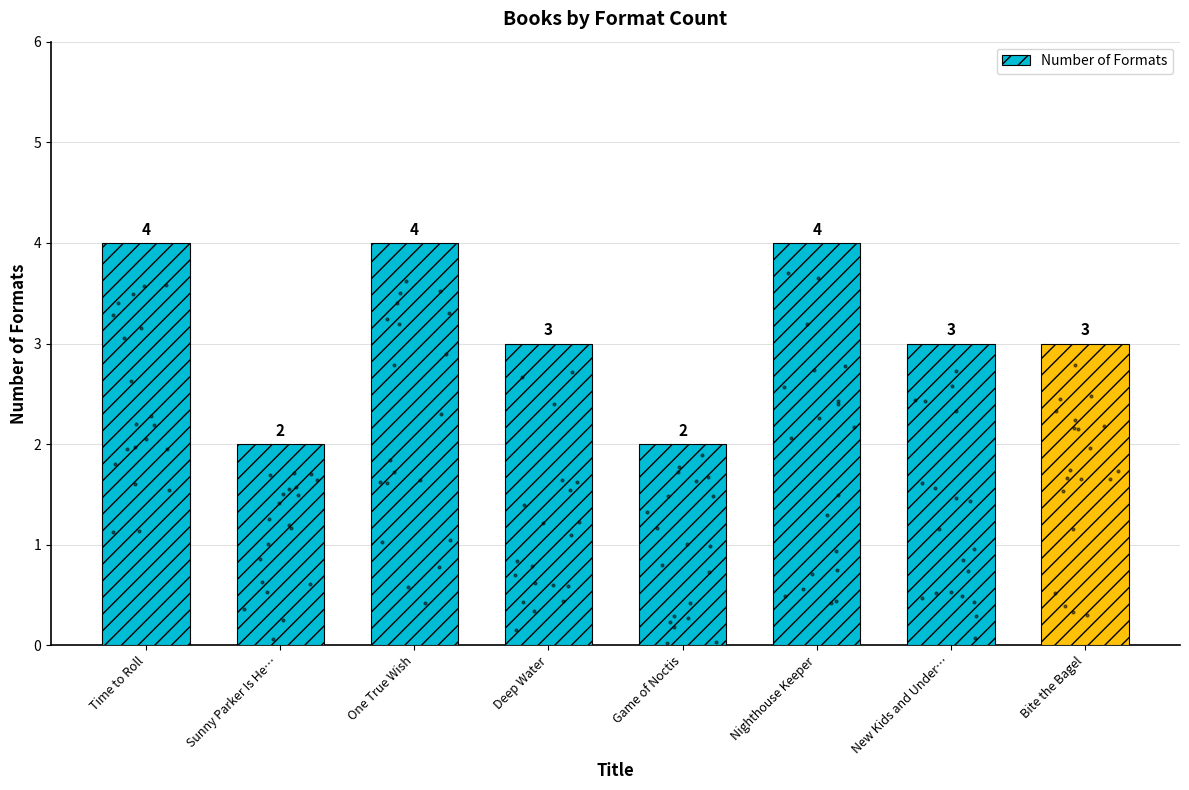

What is the change in value from Time to Roll to New Kids and Under…?

-1